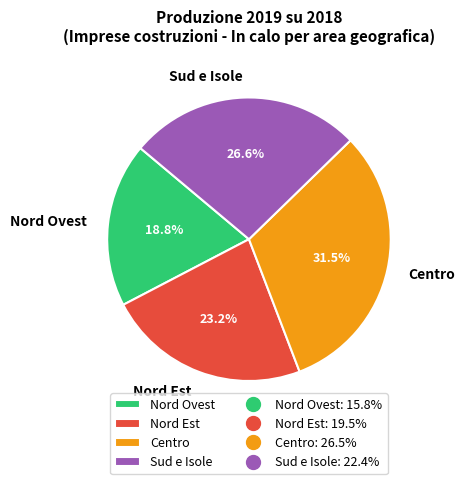

What percentage is the Nord Ovest slice, to the nearest percent?

19%